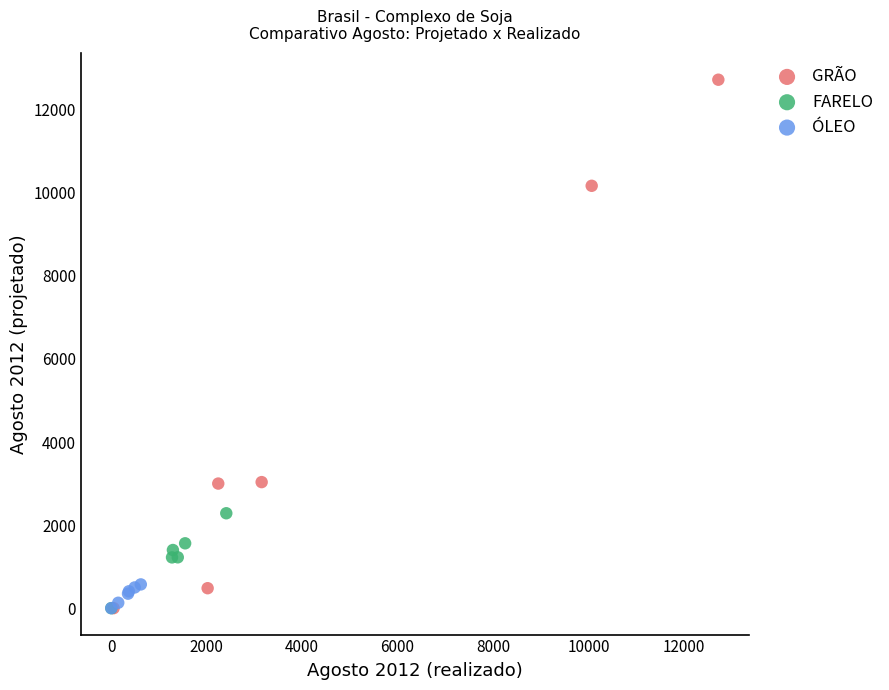

Which series has the largest Y range (max minus min)?

GRÃO